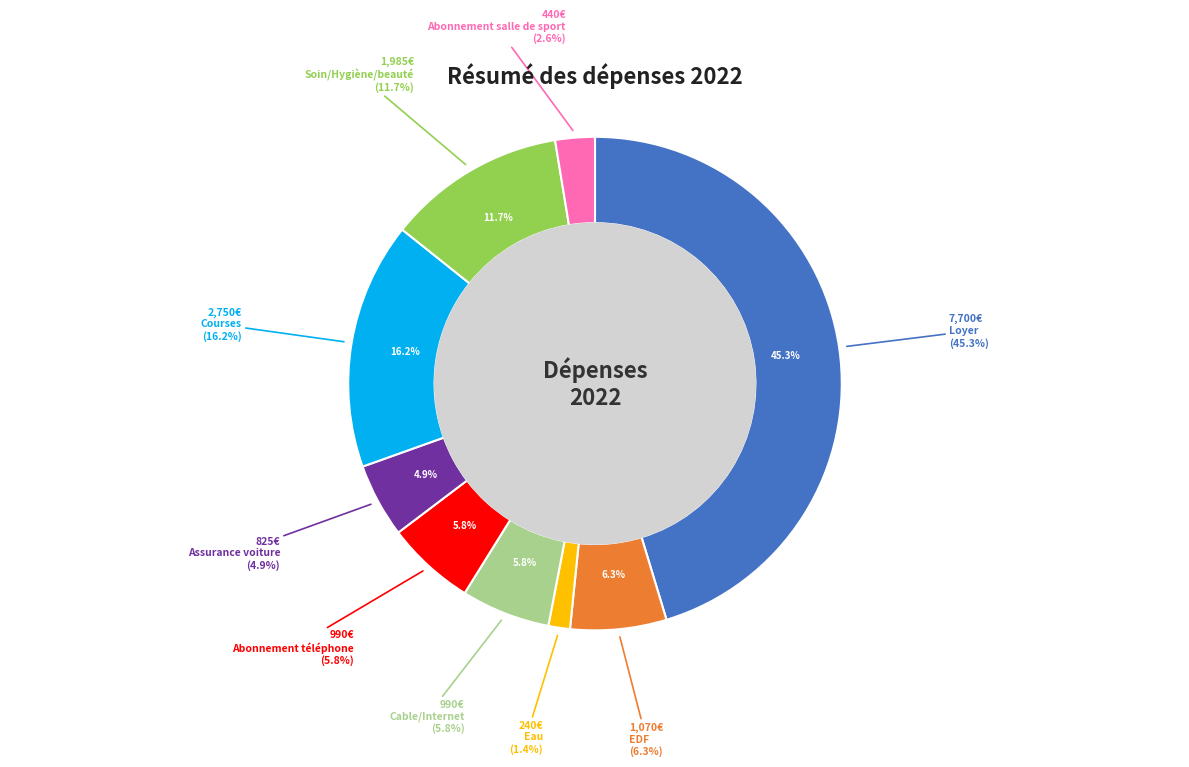

Between Loyer and Abonnement téléphone, which is larger?

Loyer